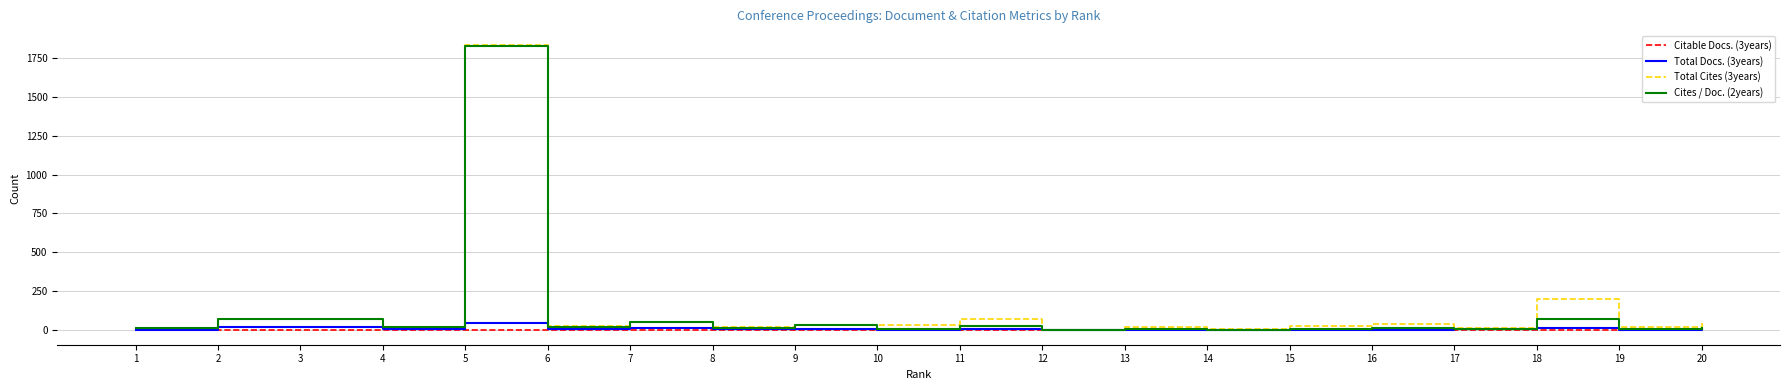

What value does the Total Cites (3years) series have at 9, to the nearest 50?

50